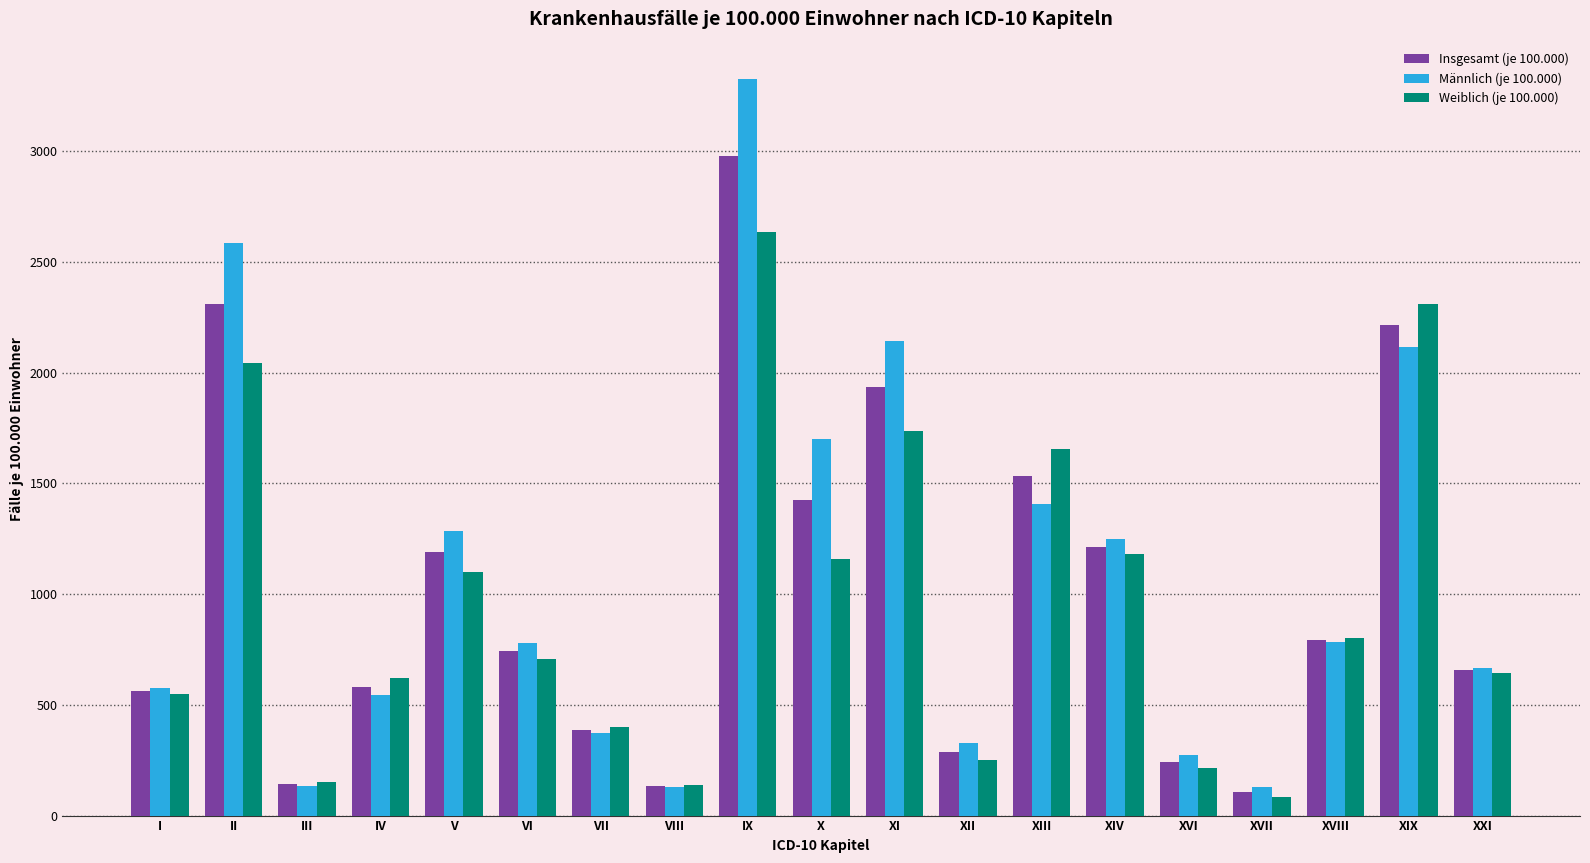

Rank the series by their average value, from highest to lowest.

Männlich (je 100.000), Insgesamt (je 100.000), Weiblich (je 100.000)